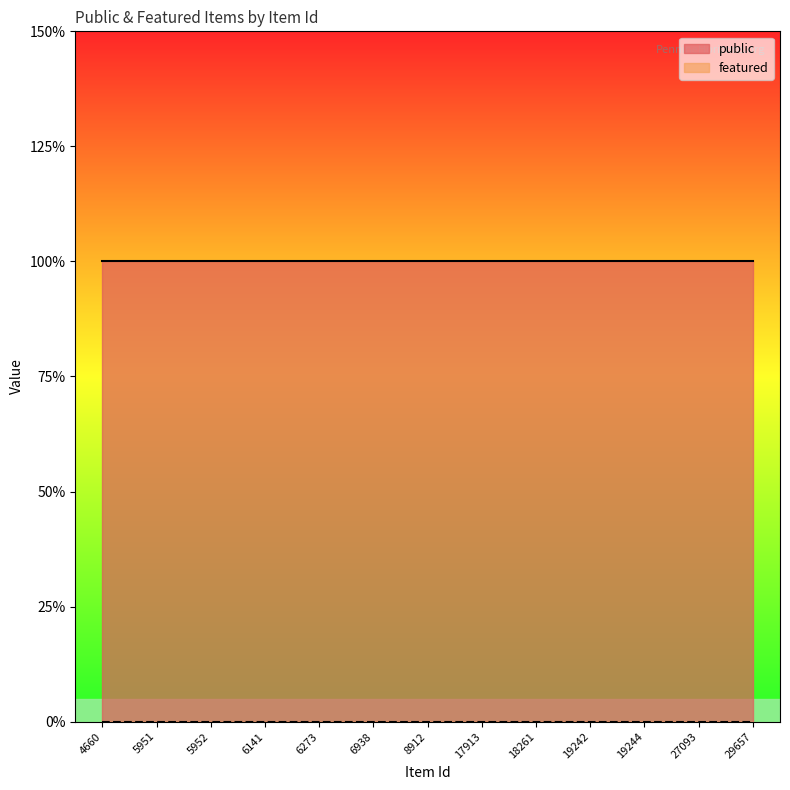

True or false: featured and public intersect in this chart.

False